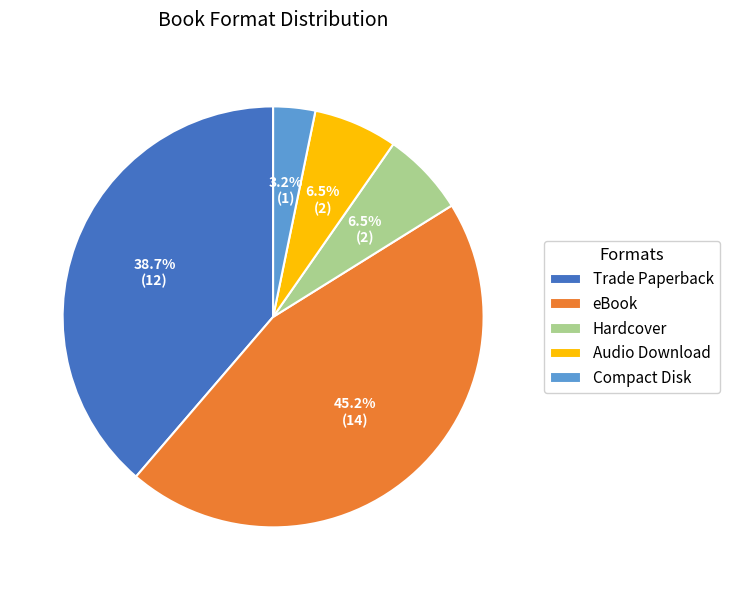

What percentage is NOT represented by Compact Disk?

96.8%